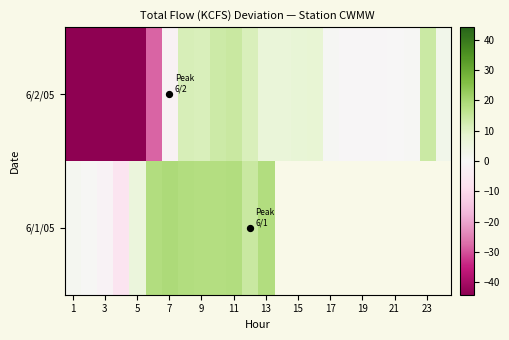

Where does the 6/1/05 series first go above 19?

7